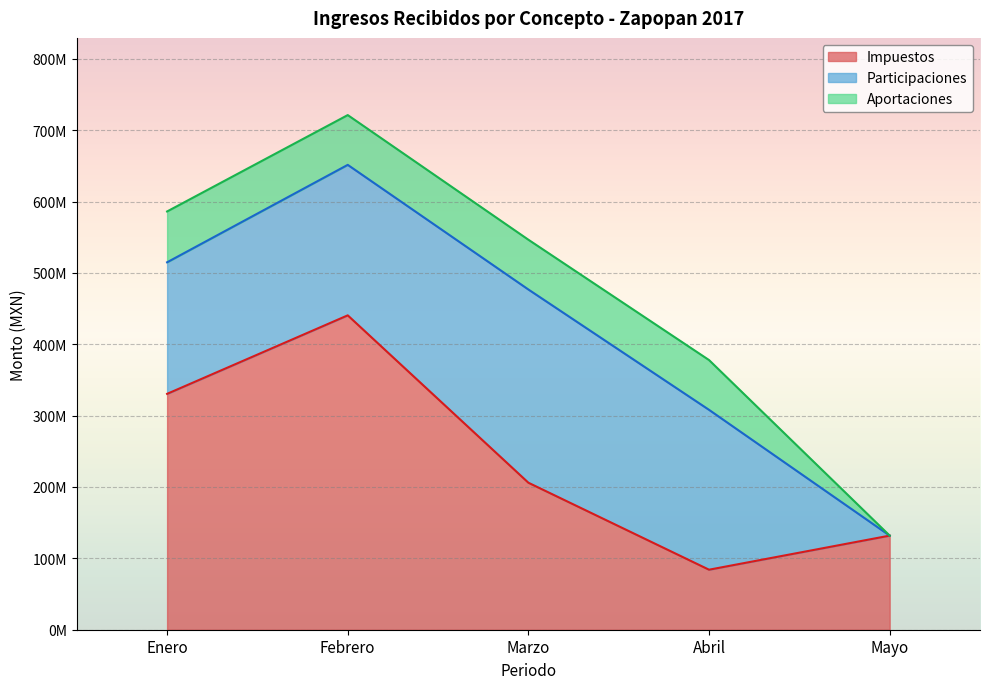

What is the difference between the maximum and minimum values in the Participaciones series?

270745756.3